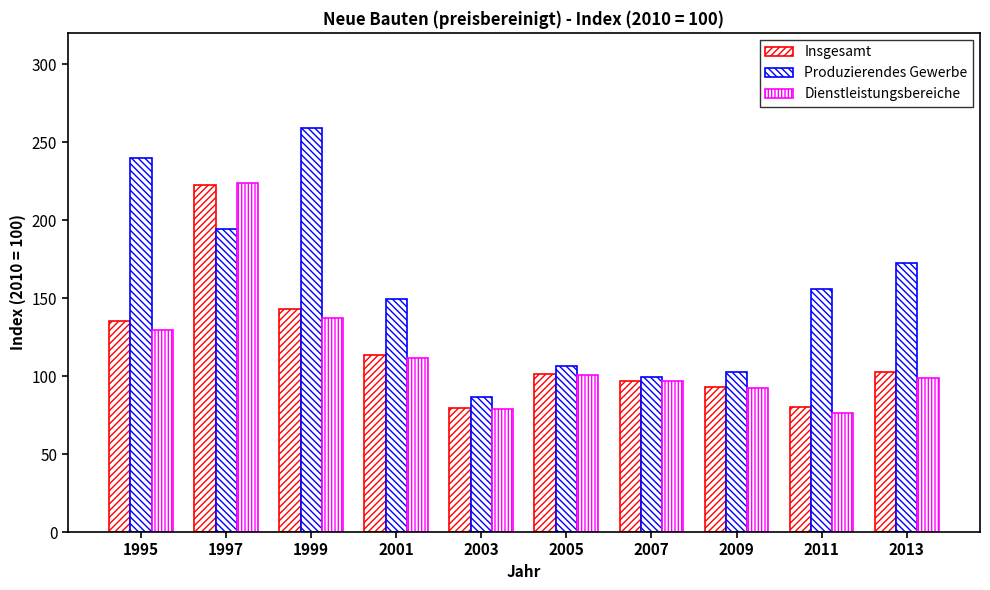

How many data points in Insgesamt are above 102?

5